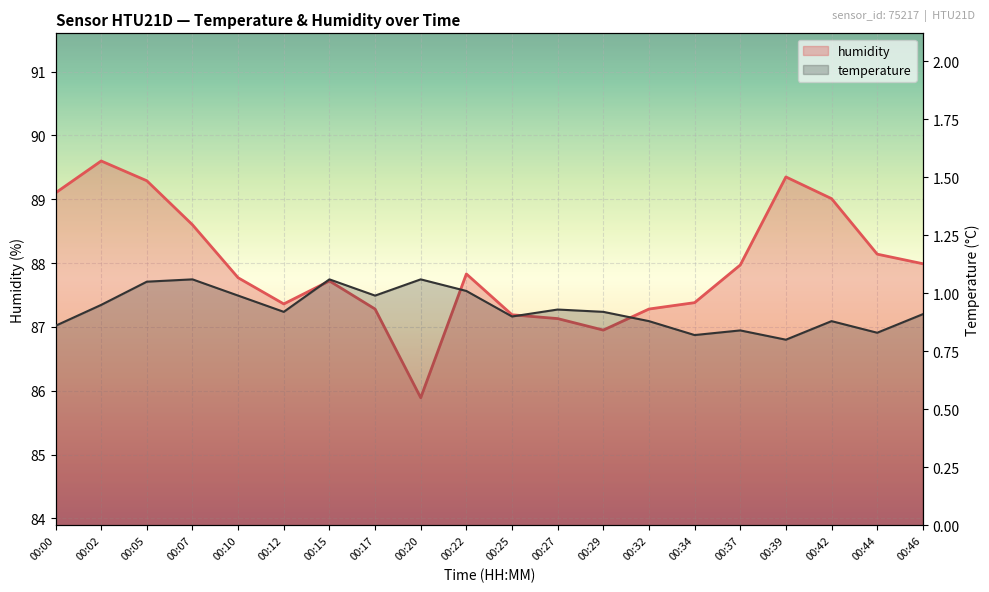

Rank the series by their maximum value, from lowest to highest.

temperature_line, humidity_line